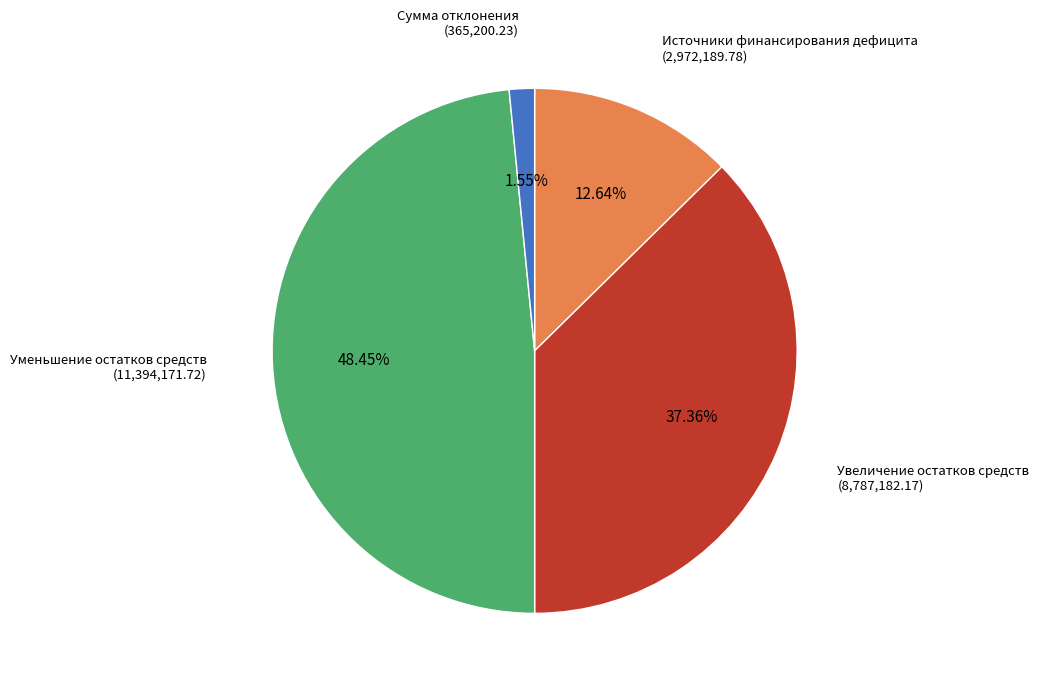

Does any single category account for the majority?

No